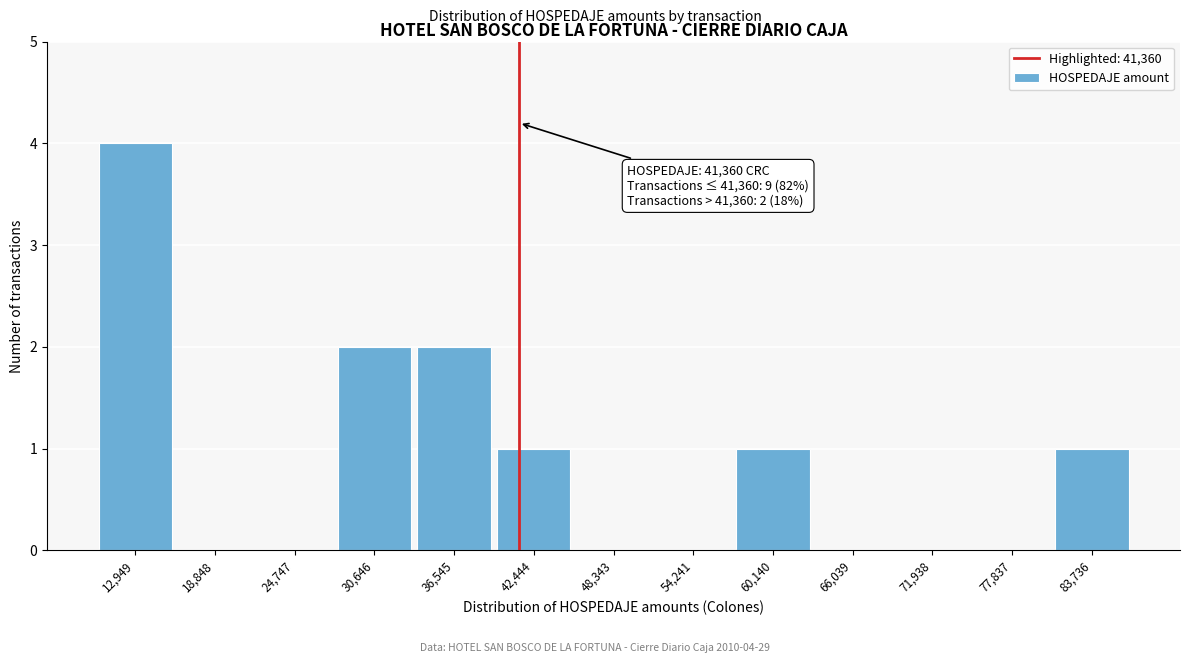

Over which range of the x-axis is the bar tallest?

10000 to 16000